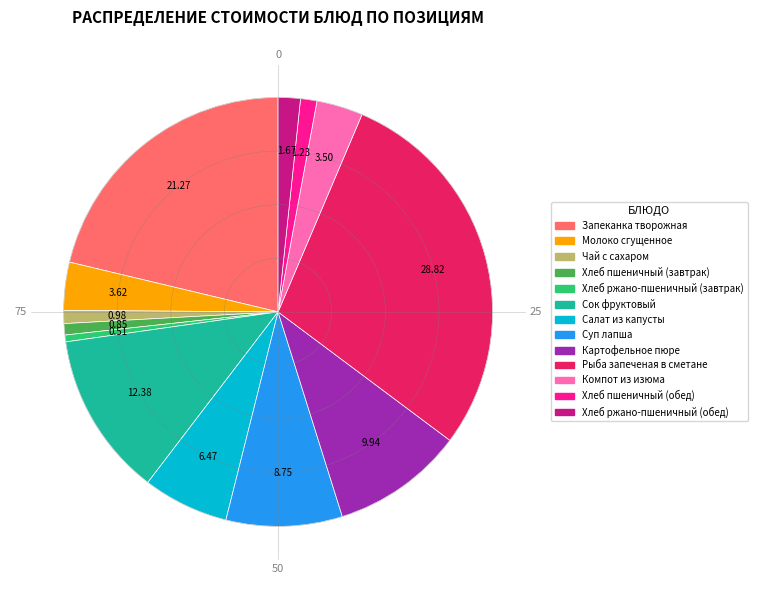

Which slice is the largest?

Рыба запеченая в сметане